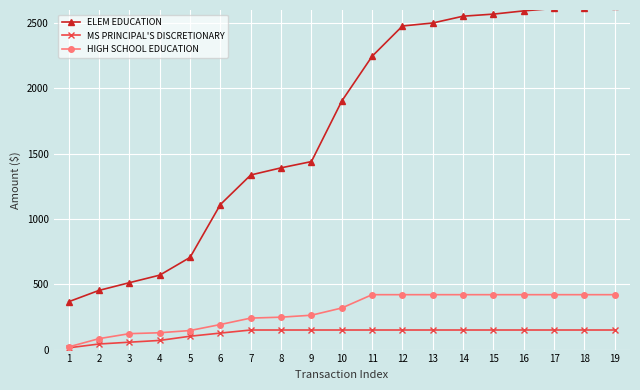

Rank the series by their maximum value, from lowest to highest.

MS PRINCIPAL'S DISCRETIONARY, HIGH SCHOOL EDUCATION, ELEM EDUCATION